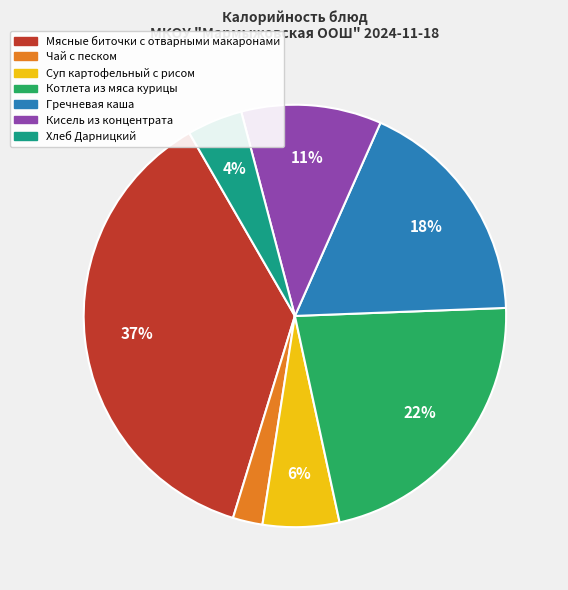

Which has a higher value, Суп картофельный с рисом or Чай с песком?

Суп картофельный с рисом